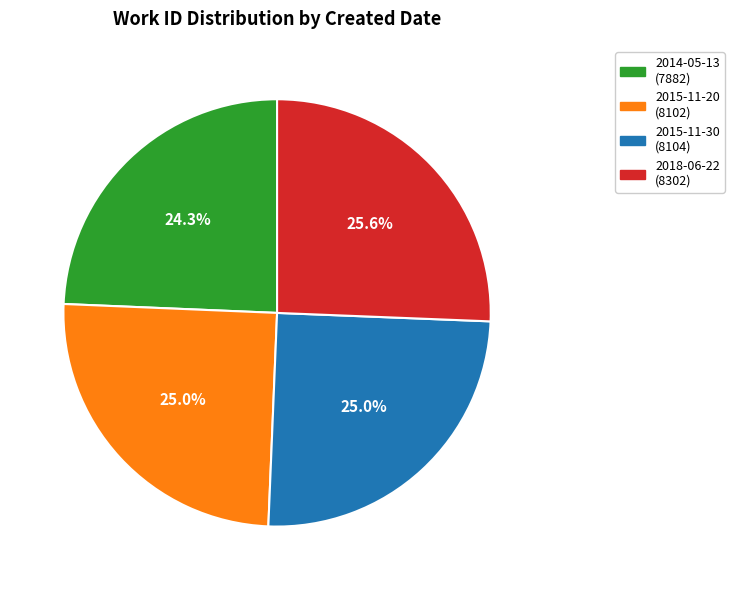

What is the smallest slice in the pie chart?

2014-05-13